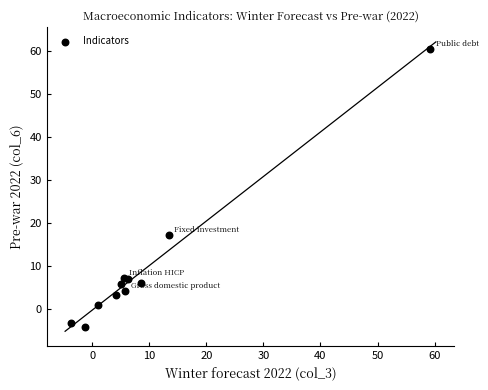

What Y value in the scatter plot is closest to 28?

17.3